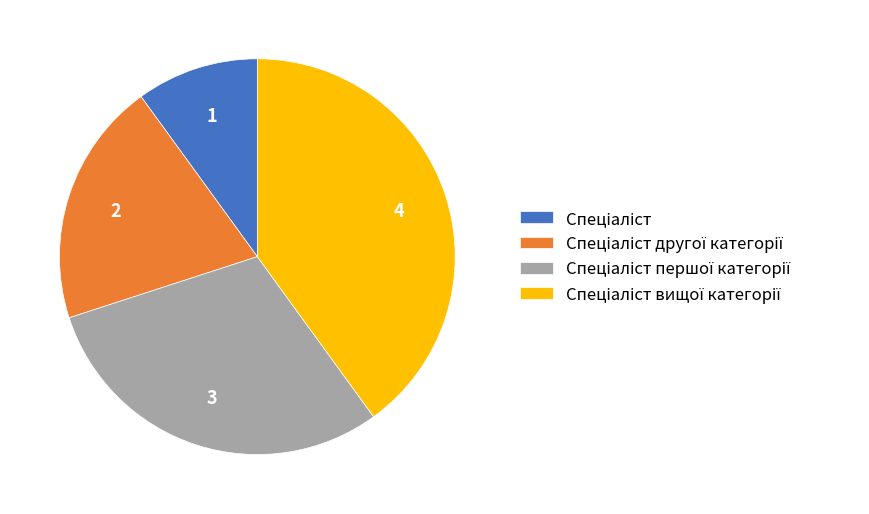

Does any single category account for the majority?

No